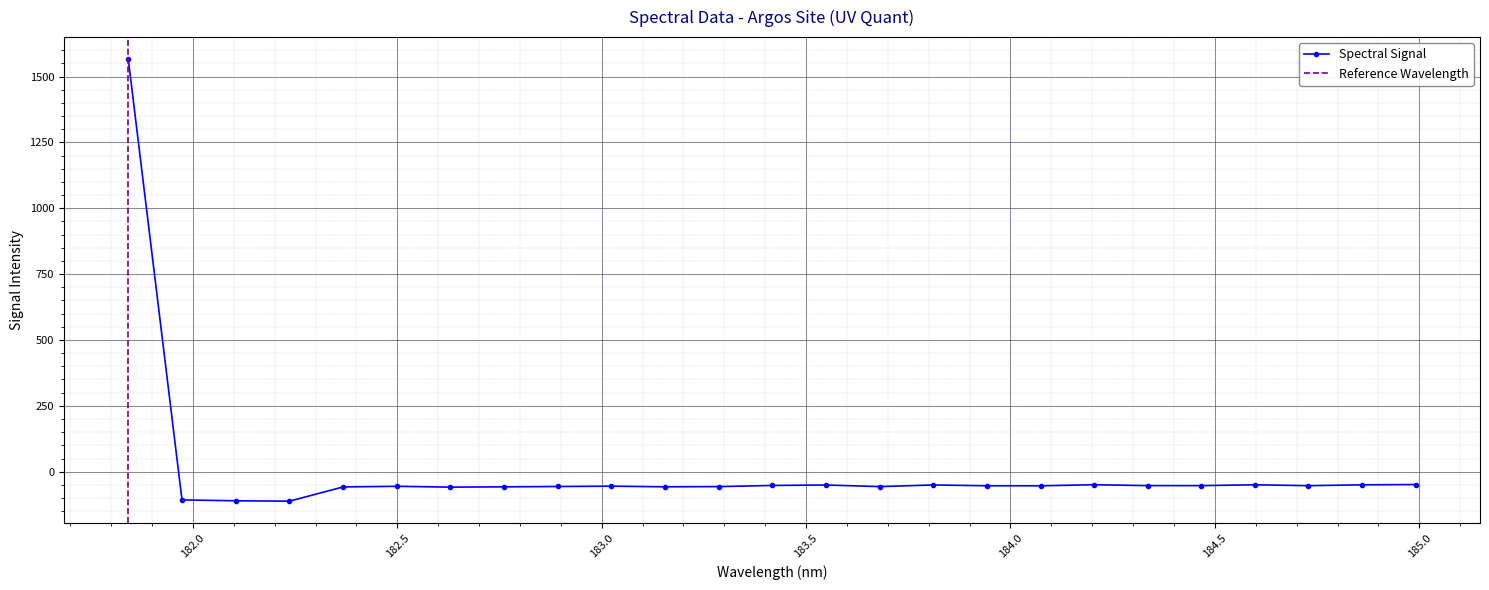

What is the minimum value for Spectral Signal?

-111.9